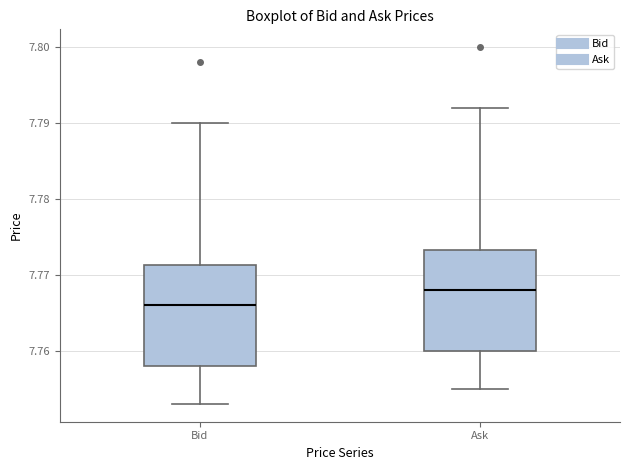

Reading left to right, read every box against the y-axis: the position of its median line, the range the box covers, and the ends of its whiskers. The values are not printed on the chart, so give them approximately, as read against the axis.

Bid: median 7.766, box 7.758 to 7.771, whiskers 7.753 to 7.790
Ask: median 7.768, box 7.760 to 7.773, whiskers 7.755 to 7.792